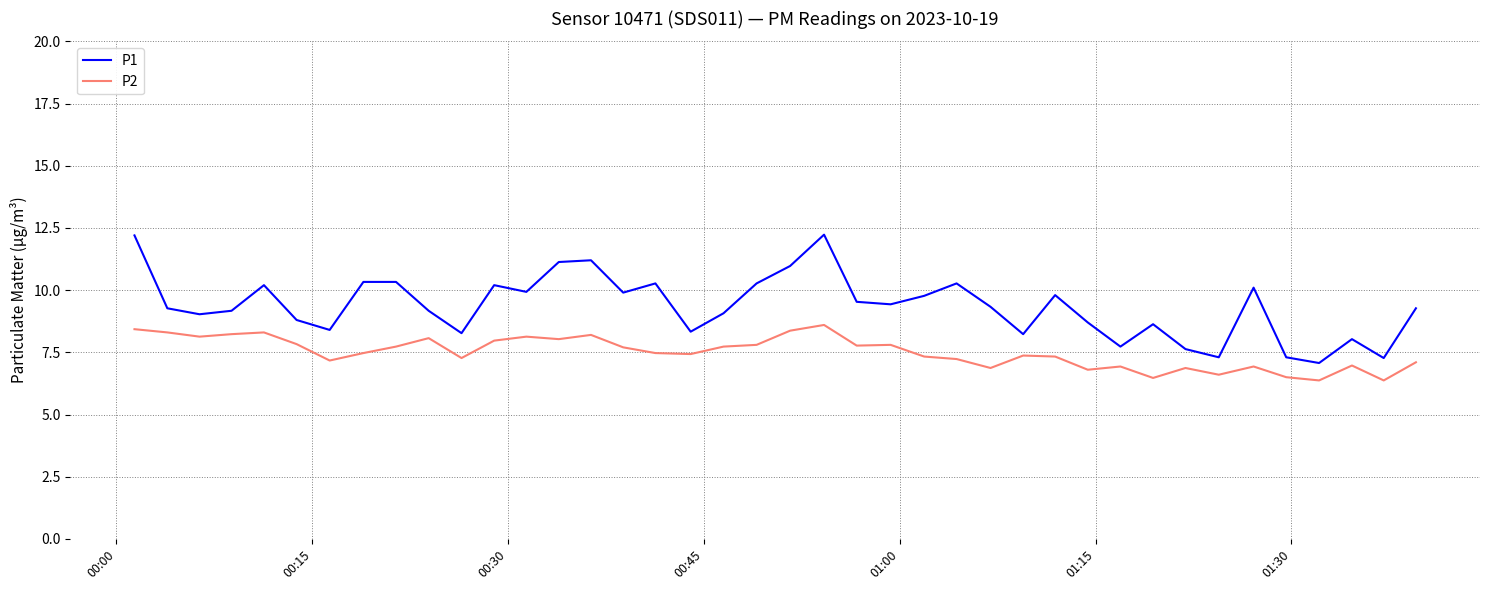

What is the difference between the maximum and minimum values in the P1 series?

5.2